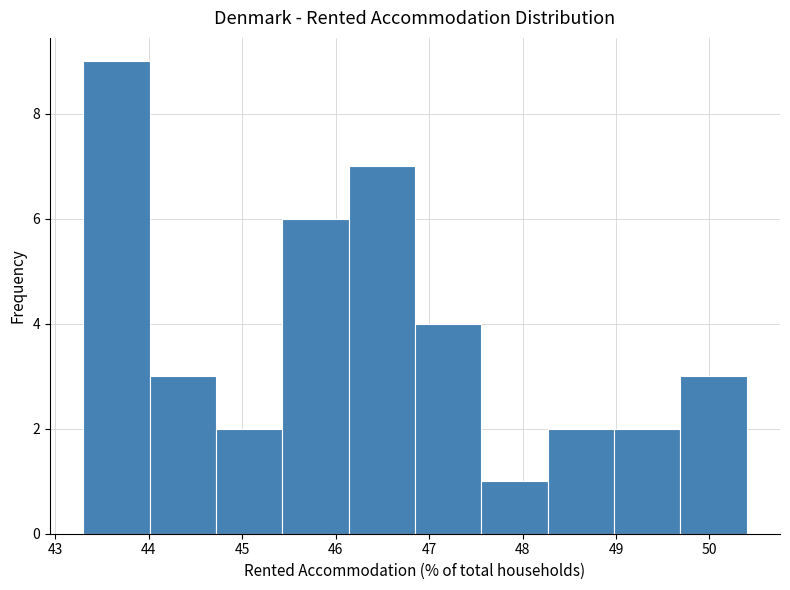

Reading left to right, list every bar in this chart as the range it spans on the x-axis followed by its height. Neither the bar edges nor the heights are printed on the chart, so give them approximately, as read against the axes.

43.30 to 44.01: 9
44.01 to 44.72: 3
44.72 to 45.43: 2
45.43 to 46.14: 6
46.14 to 46.85: 7
46.85 to 47.56: 4
47.56 to 48.27: 1
48.27 to 48.98: 2
48.98 to 49.69: 2
49.69 to 50.40: 3